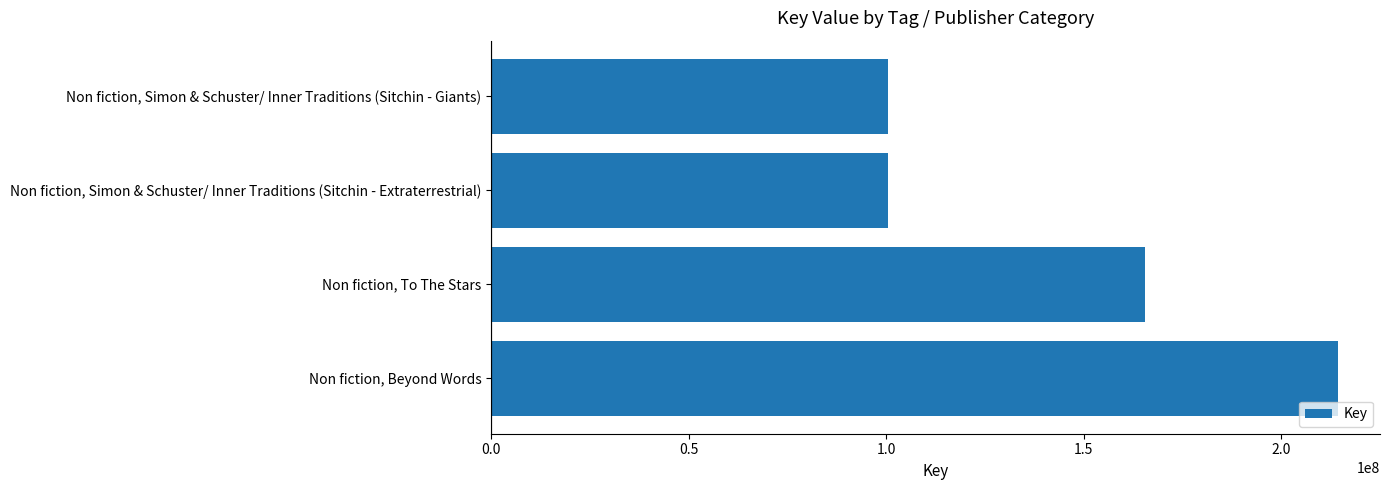

Which has a higher value, Non fiction, Beyond Words or Non fiction, Simon & Schuster/ Inner Traditions (Sitchin - Extraterrestrial)?

Non fiction, Beyond Words